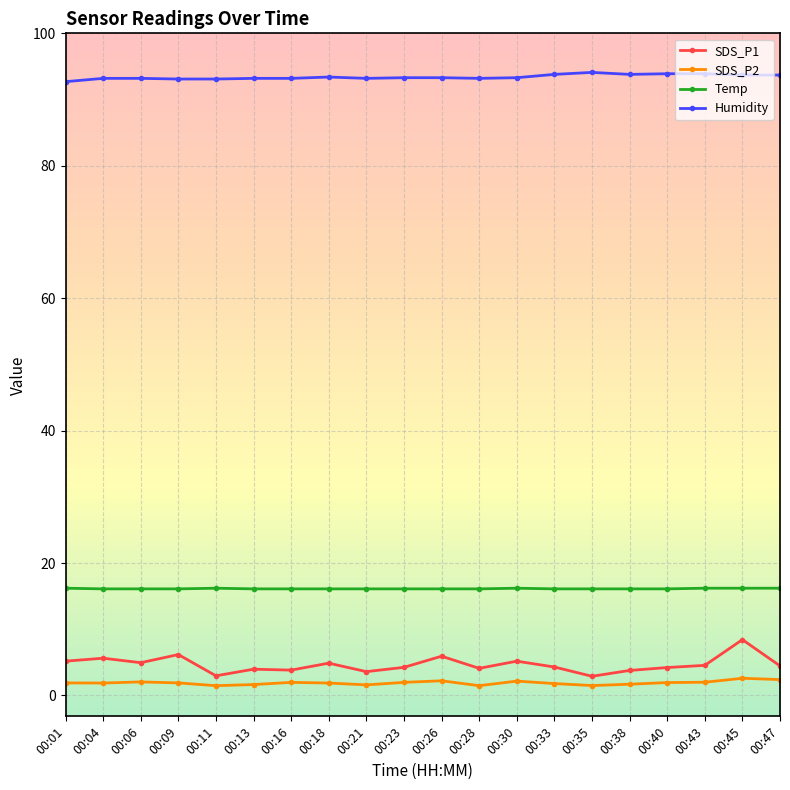

What is the difference between the maximum and second lowest values in the Humidity series?

1.0